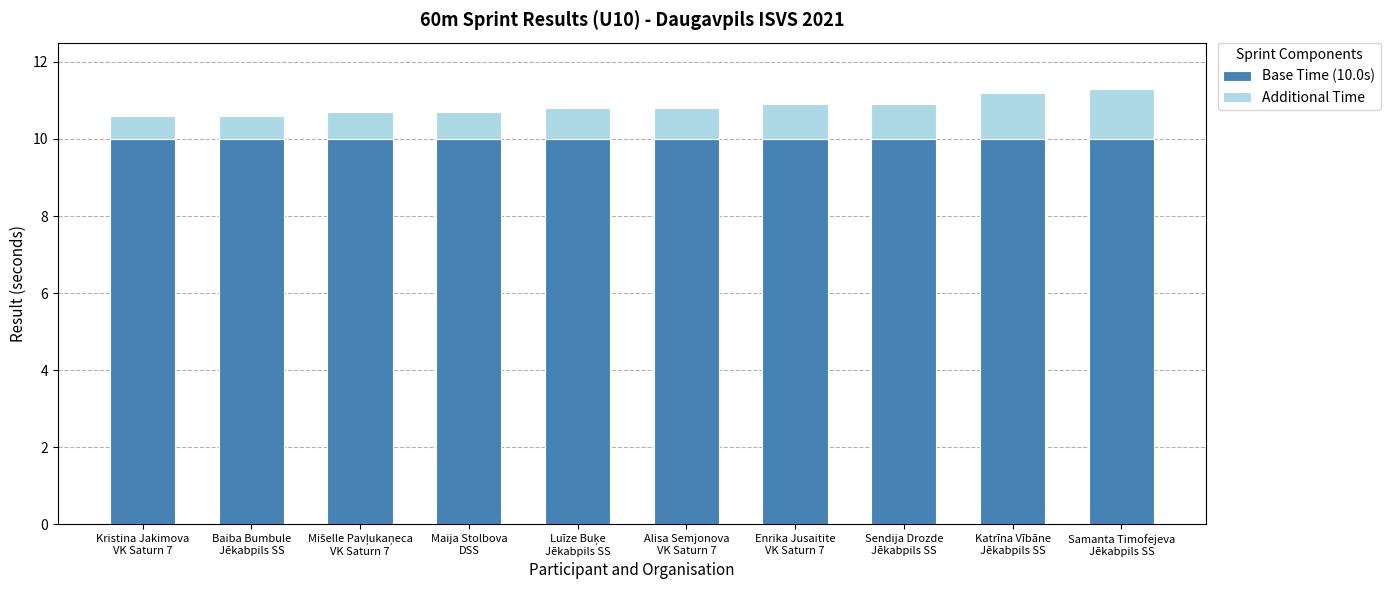

What is the average value of the Base Time (10.0s) series?

10.0